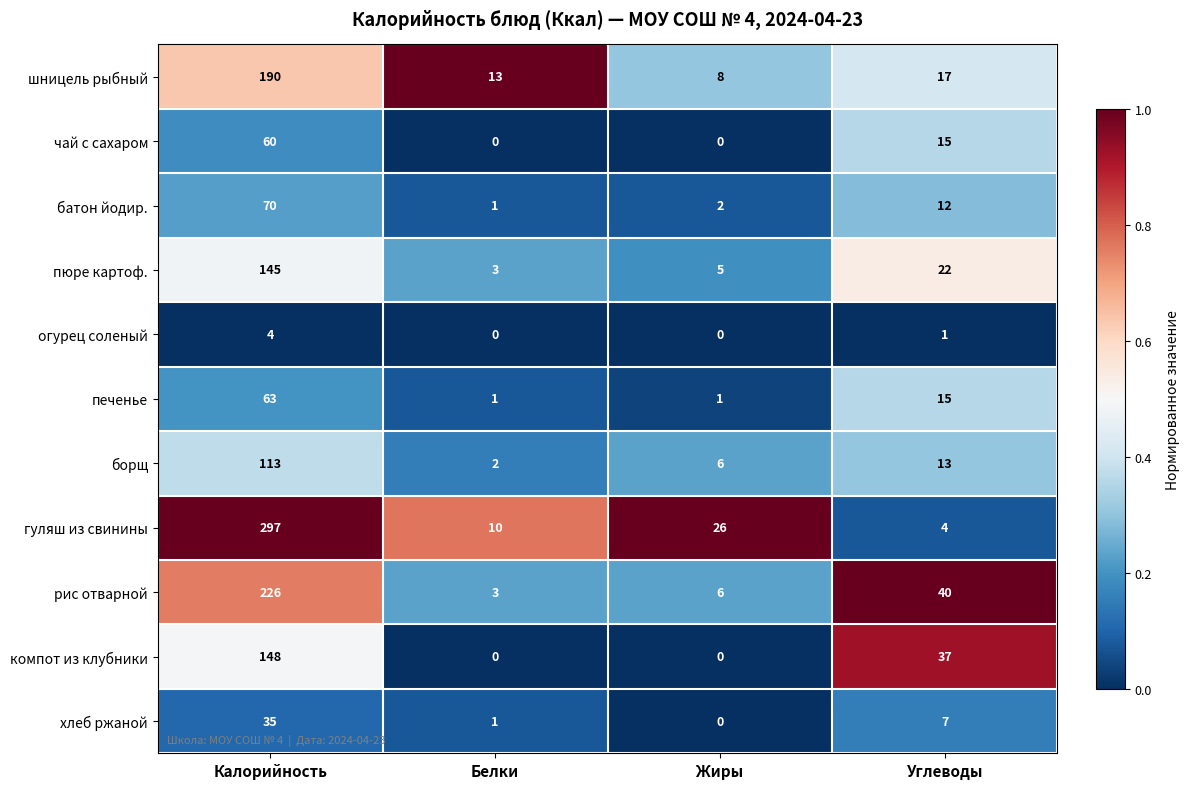

What is the difference between the highest and lowest values at Жиры?

26